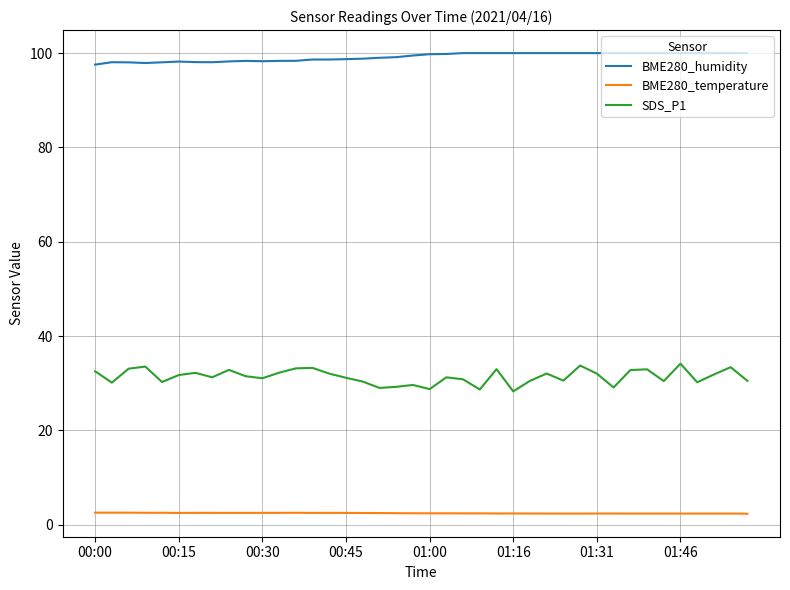

Which series has the widest spread of values?

SDS_P1